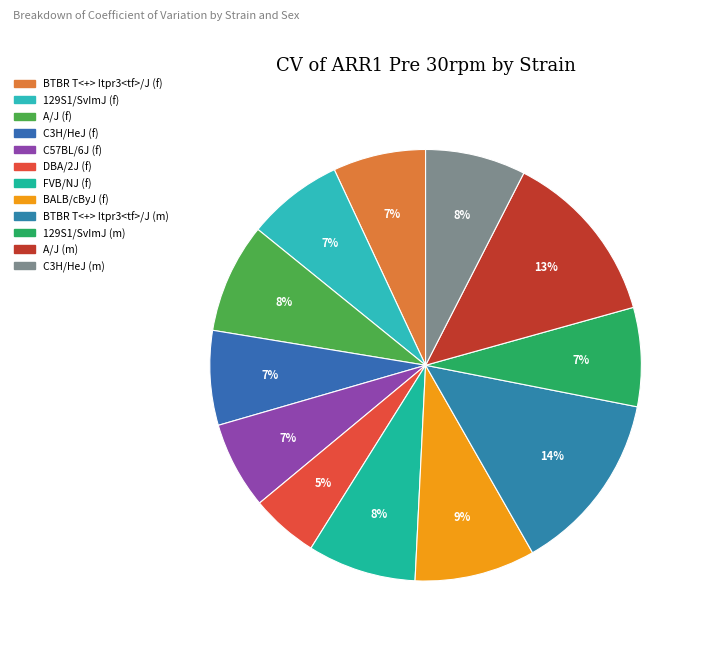

Which has a higher value, DBA/2J (f) or BTBR T<+> Itpr3<tf>/J (m)?

BTBR T<+> Itpr3<tf>/J (m)